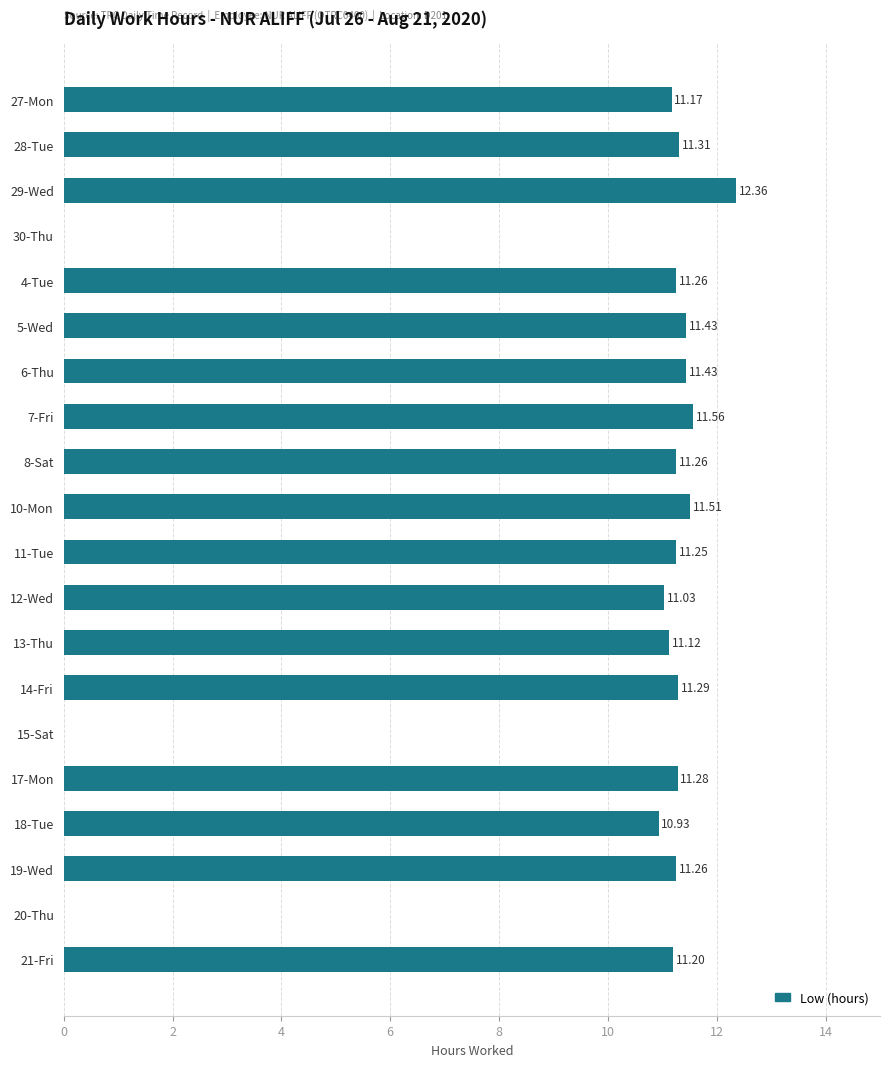

What is the sum of the values at 14-Fri and 10-Mon?

22.8